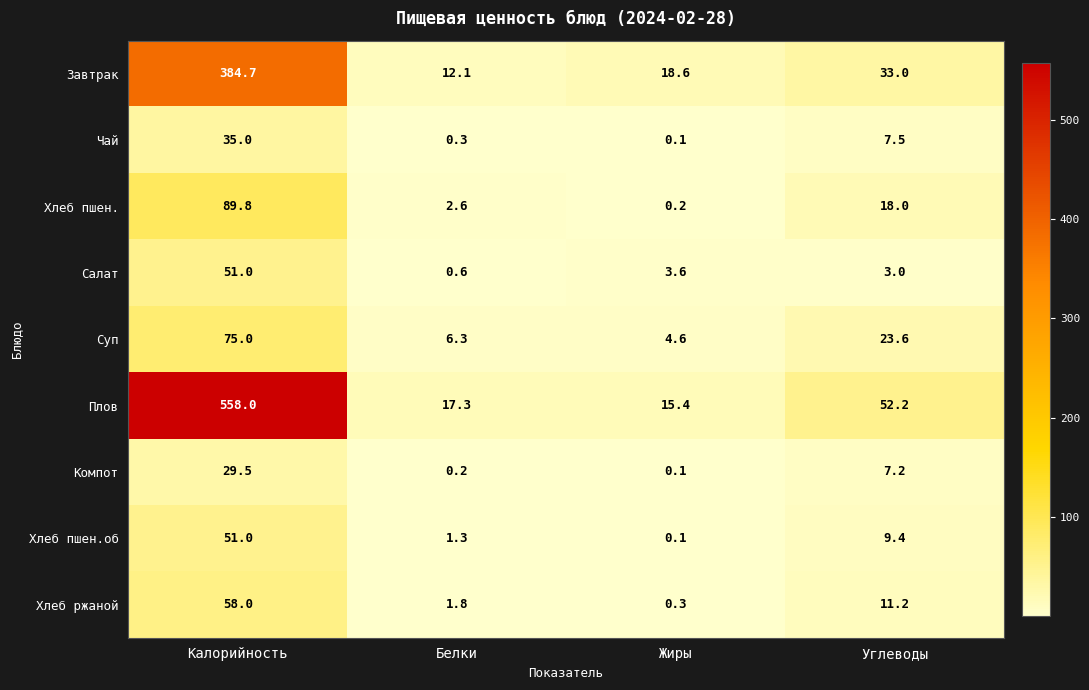

Rank the series at Углеводы from lowest to highest value.

Салат, Компот, Чай, Хлеб пшен.об, Хлеб ржаной, Хлеб пшен., Суп, Завтрак, Плов